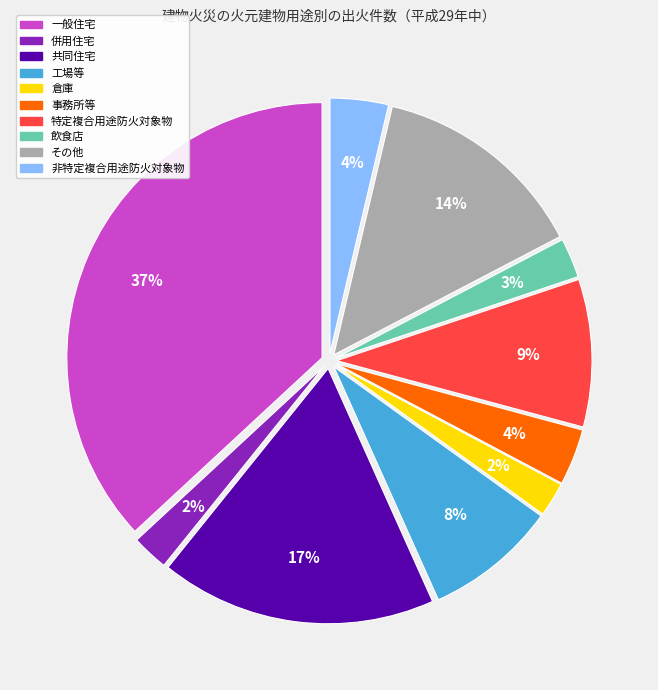

True or false: 工場等 accounts for 1% of the total.

False